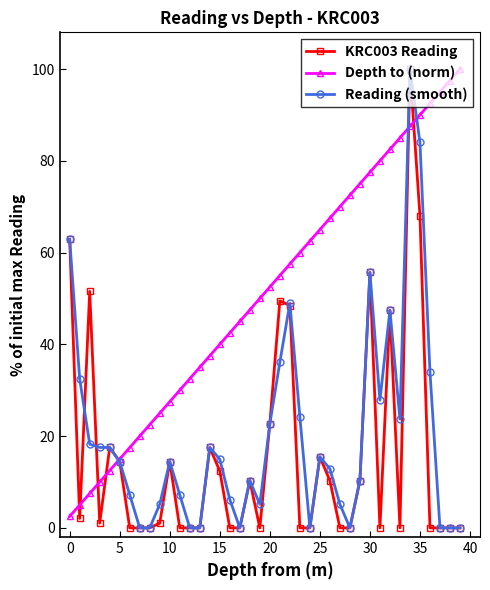

What is the value of the KRC003 Reading point at the 36th from the left?

68.0